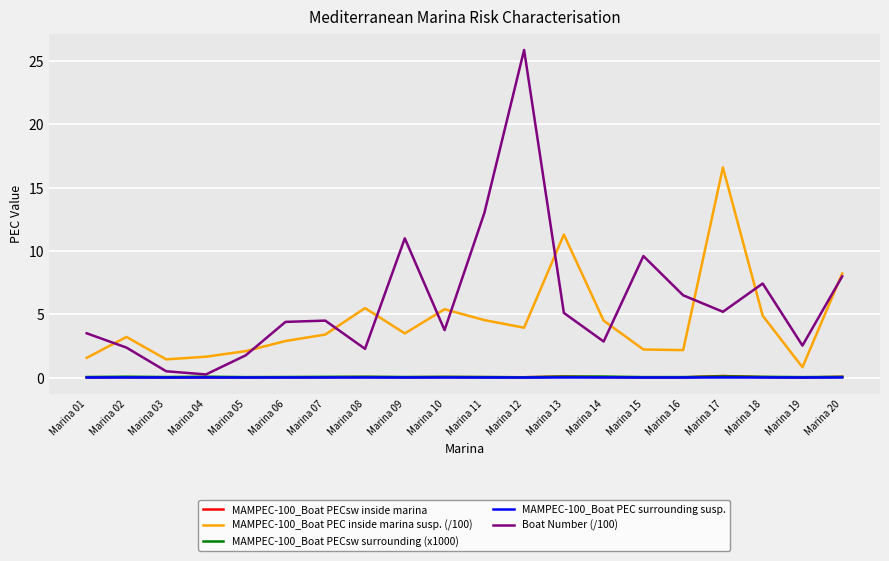

The value of Boat Number (/100) at Marina 14 is 2.9. True or false?

True